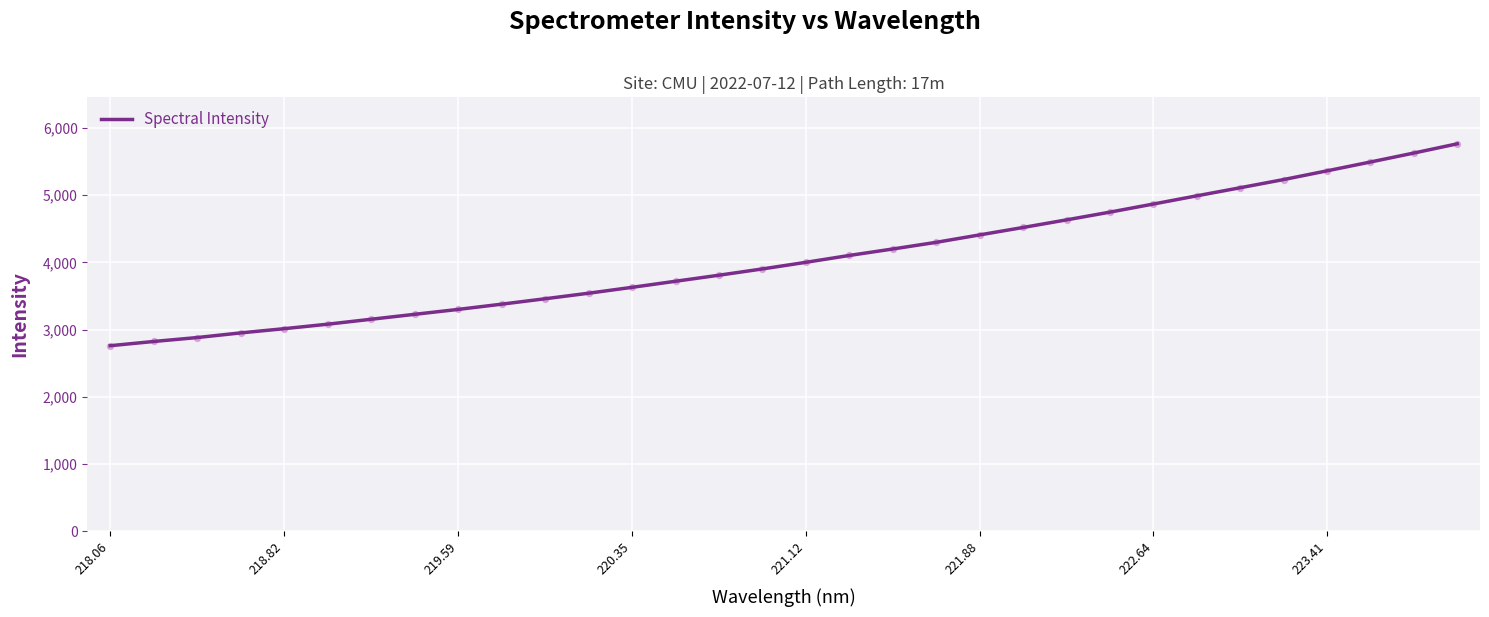

What is the minimum value shown in the chart?

2760.8